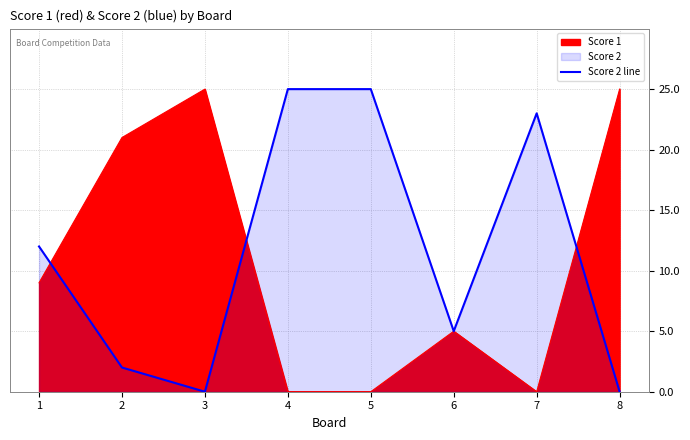

The chart shows a value of 25 at 5. True or false?

True